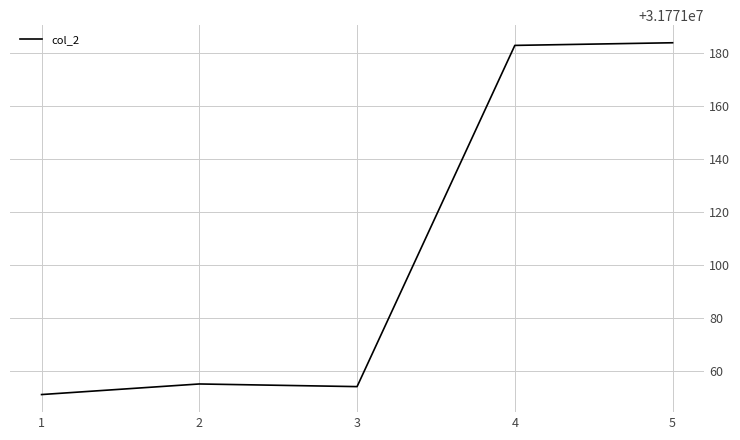

Does the chart display data point markers on the line(s)?

No